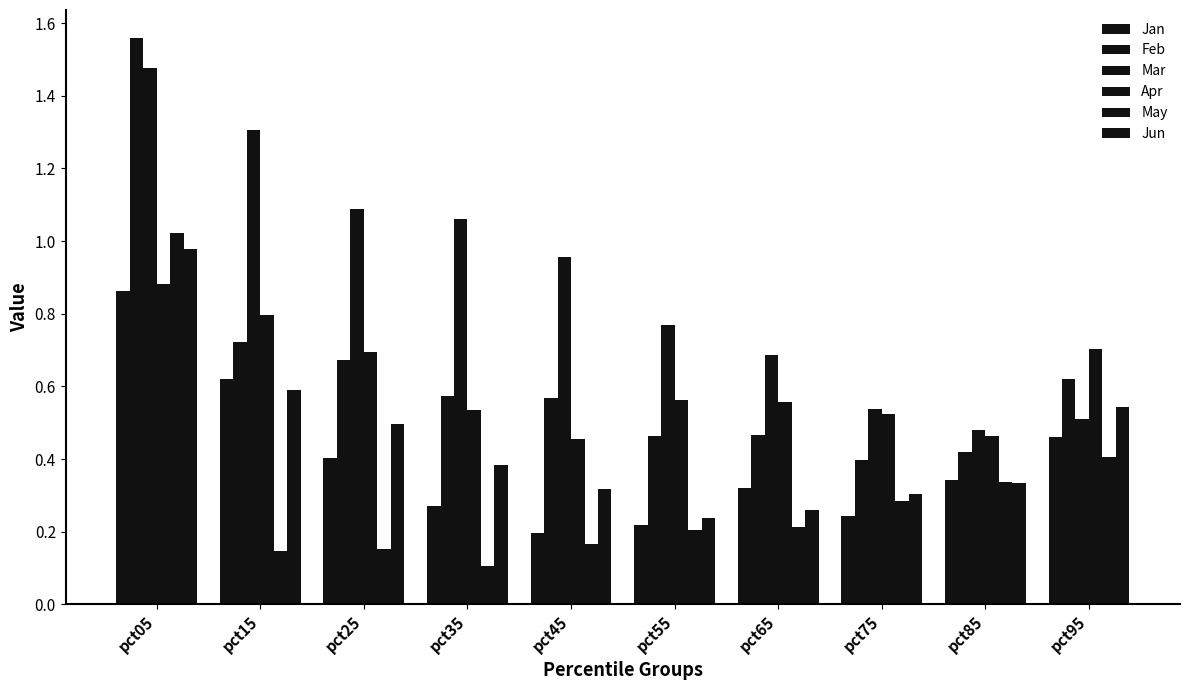

What is the total value across all series at pct05?

6.8